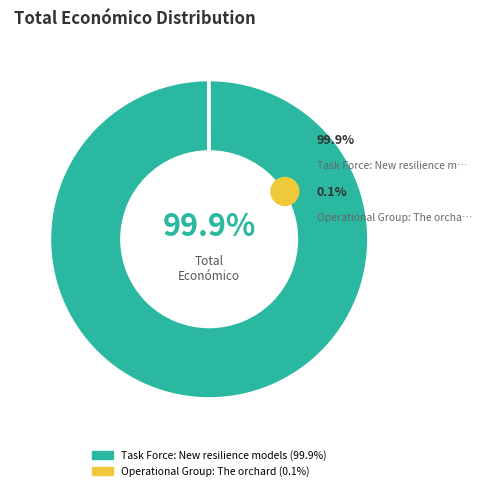

Is there any slice that represents more than half of the pie?

Yes